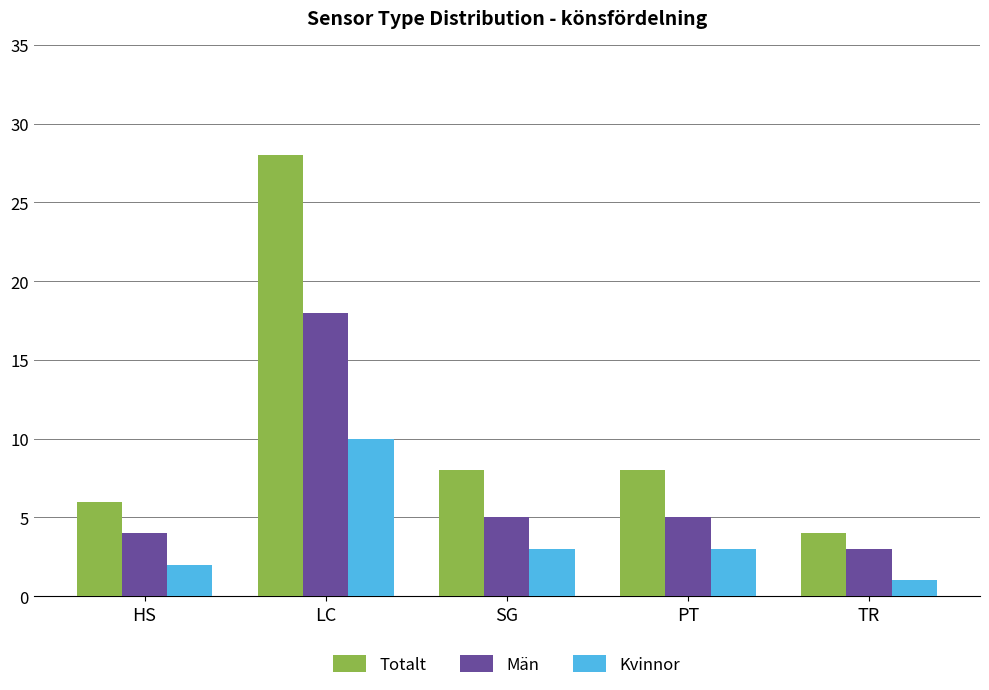

What are all the series names shown in the legend?

Totalt, Män, Kvinnor